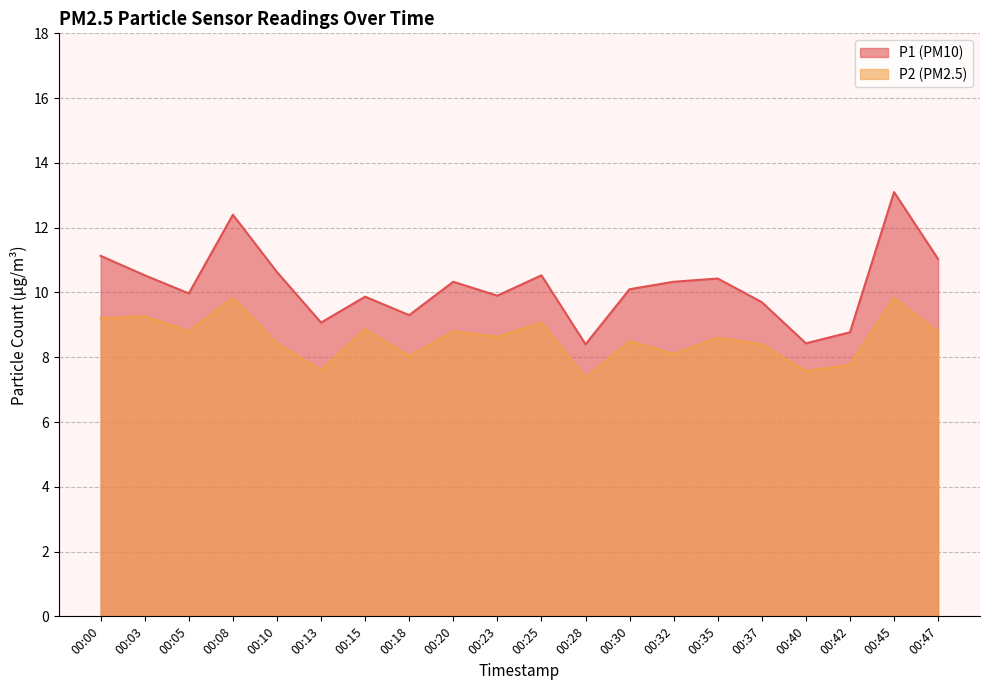

True or false: P1 has a value of 6.3 at 00:45.

False